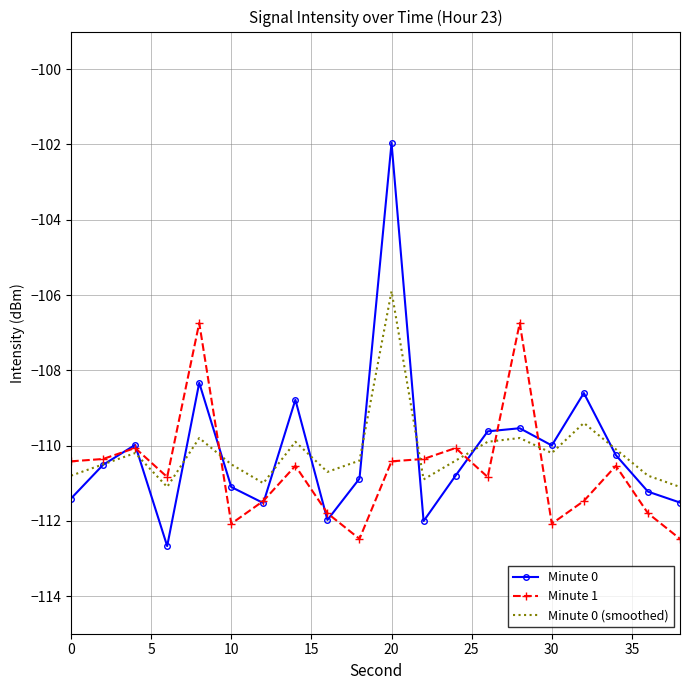

Which series has the largest range (max minus min)?

Minute 0